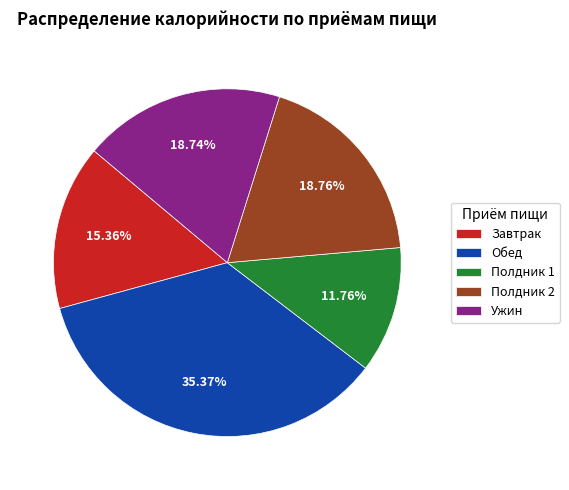

Is there a majority slice in this chart?

No